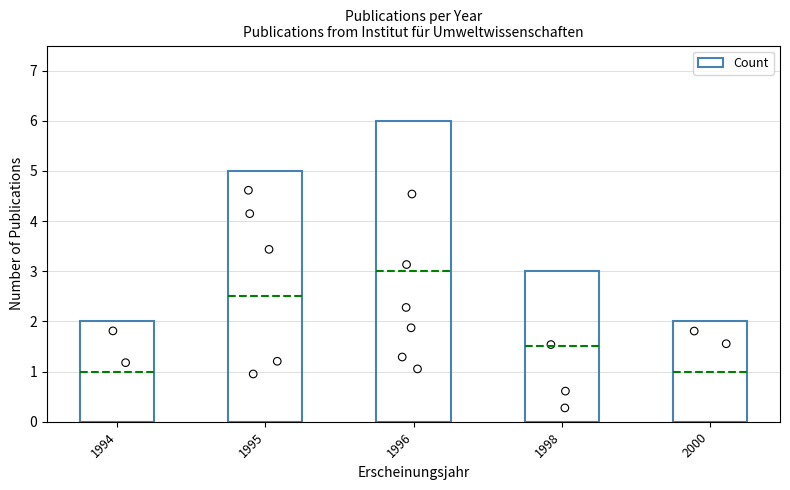

What is the change in value from 1994 to 1995?

+3